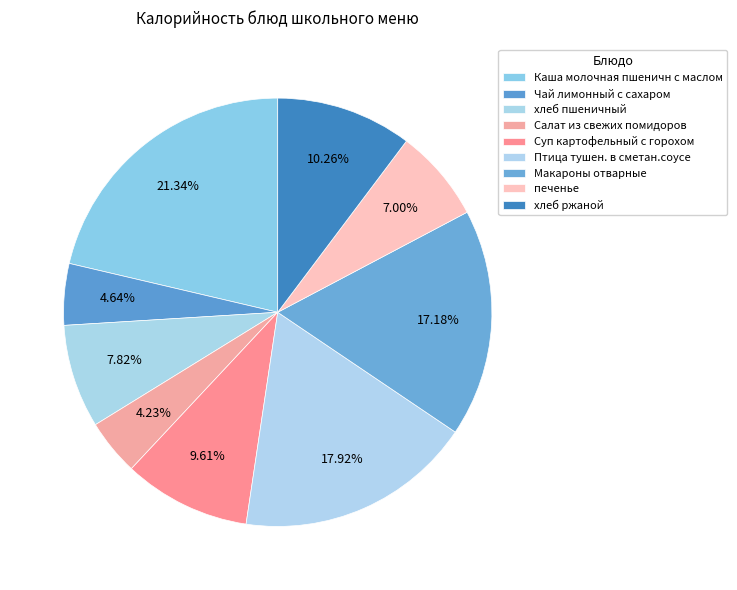

Count the number of slices in the pie.

9